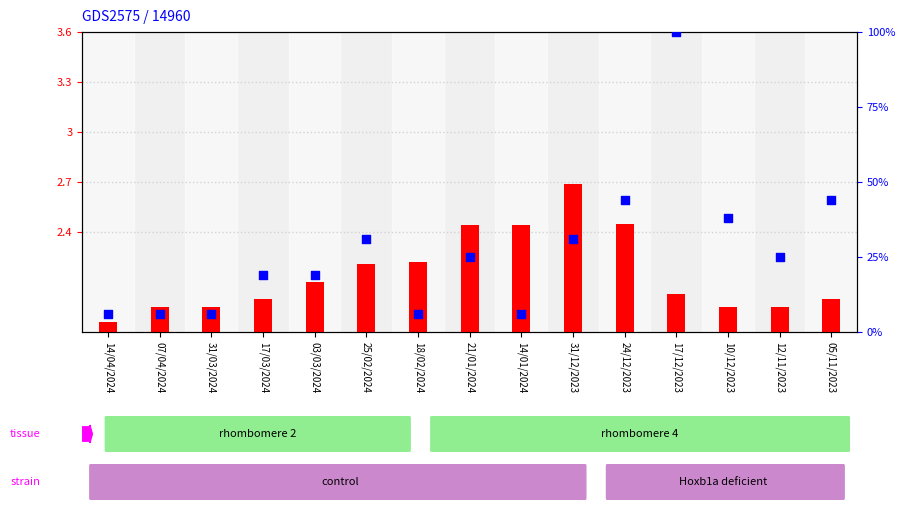

What is the total value across all series at 31/03/2024?

8.0